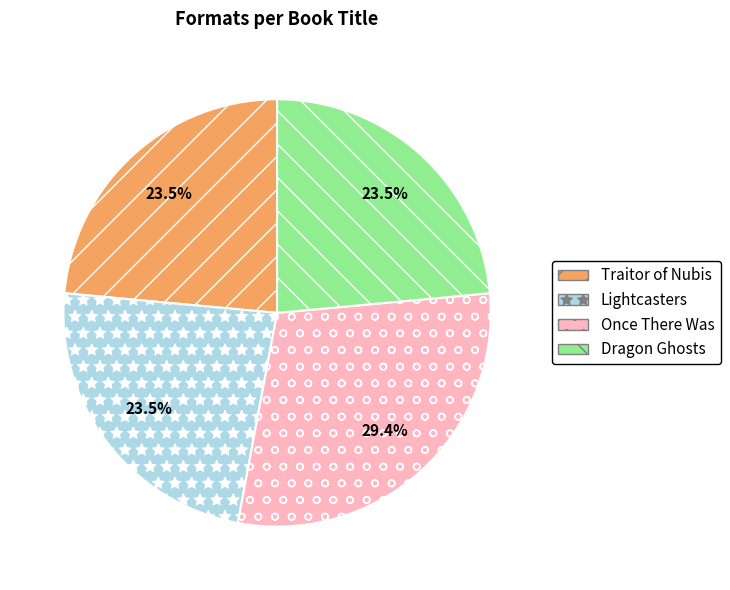

What is the largest slice in the pie chart?

Once There Was